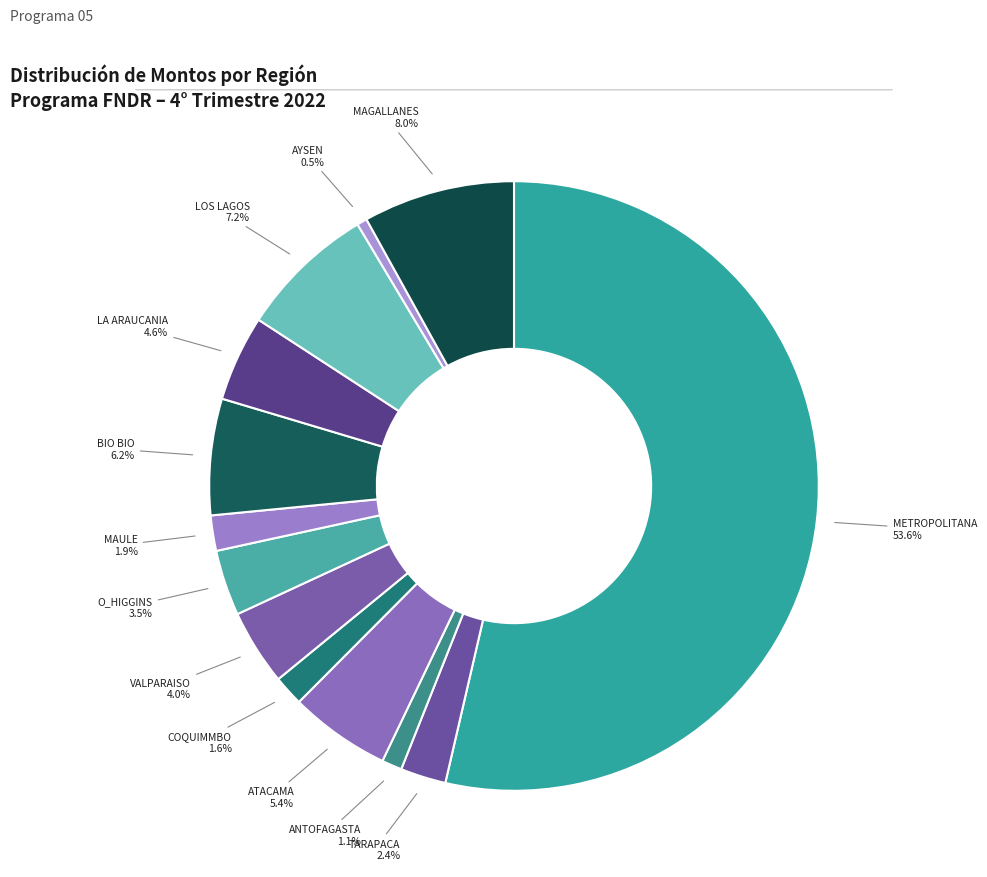

How many slices are in this pie chart?

13